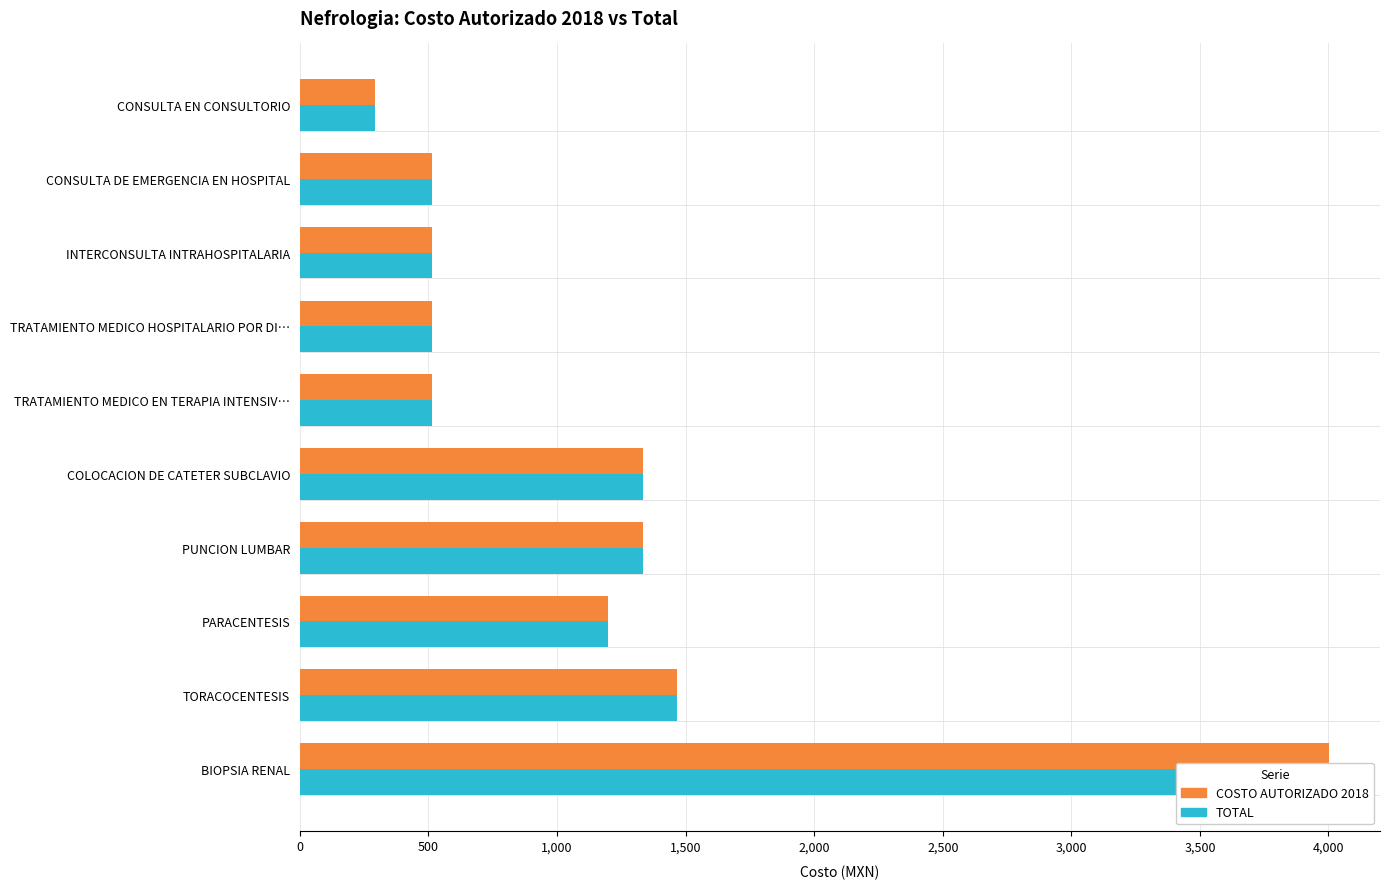

Between CONSULTA DE EMERGENCIA EN HOSPITAL and TORACOCENTESIS, which series saw the biggest shift?

COSTO AUTORIZADO 2018